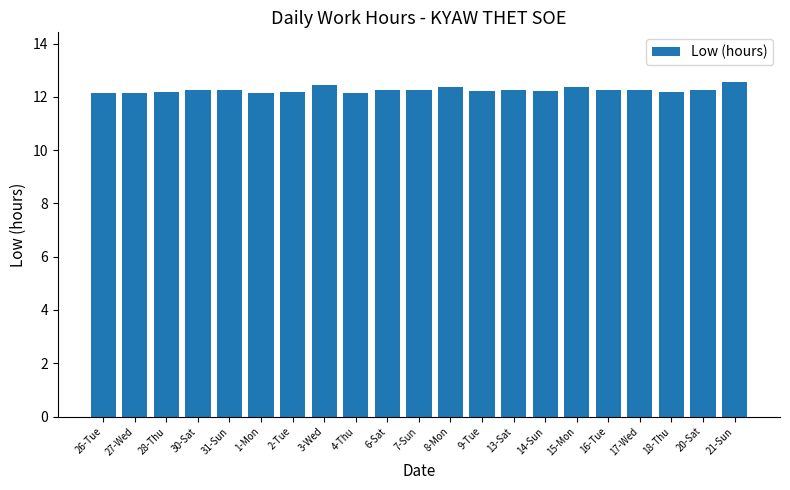

What position from the left is 2-Tue?

7